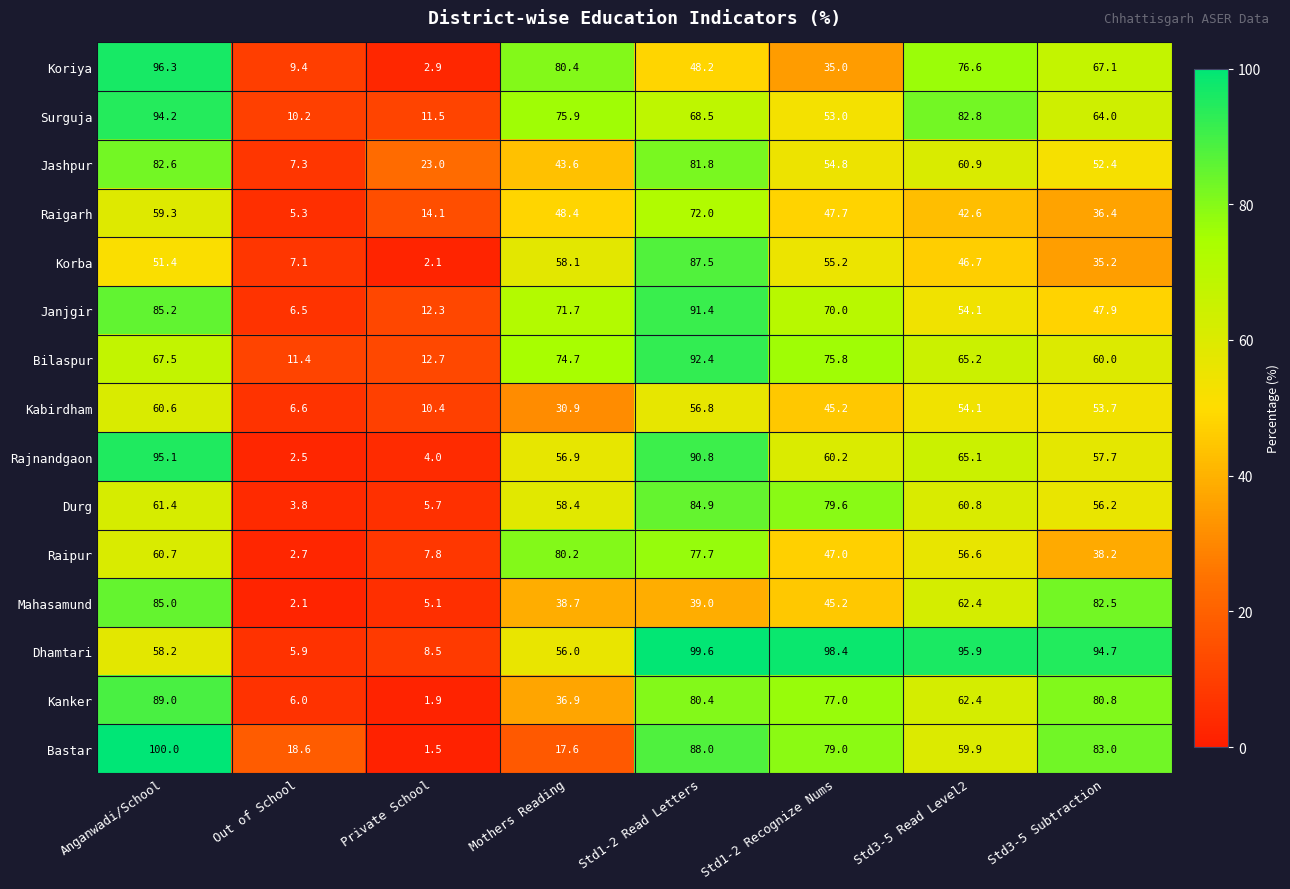

What is the difference between the maximum and second lowest values in the Raipur series?

72.4